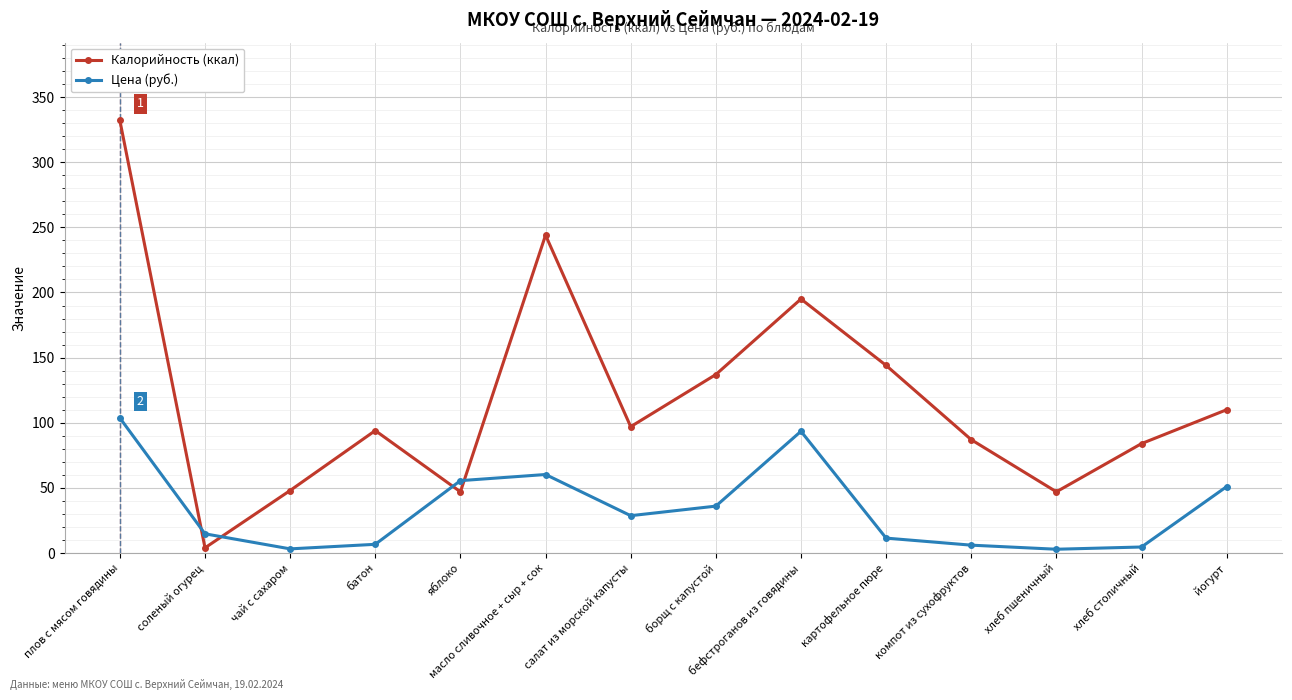

What is the lowest value of the Калорийность (ккал) series?

4.0